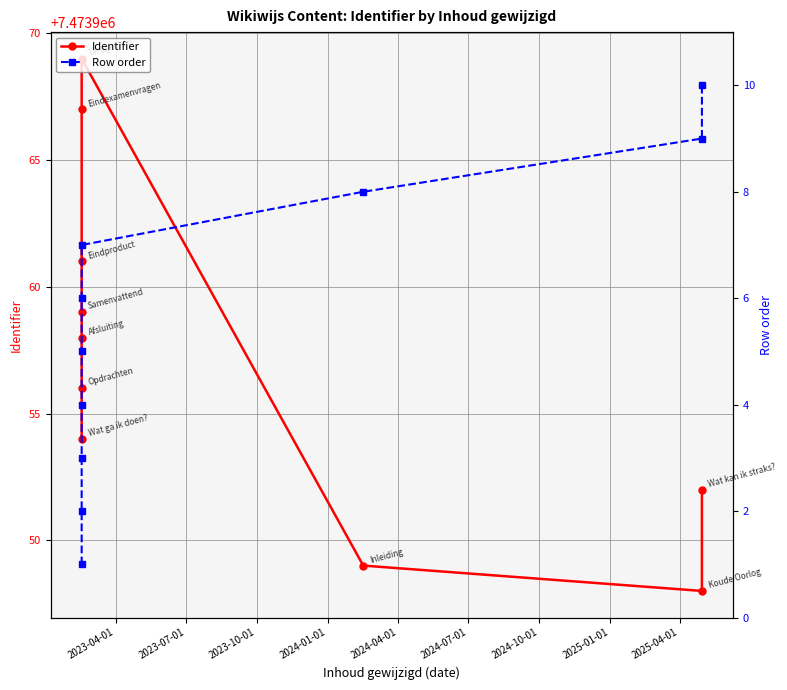

What is the difference between the Row order values at 2024-04-01 and 2023-04-01?

4